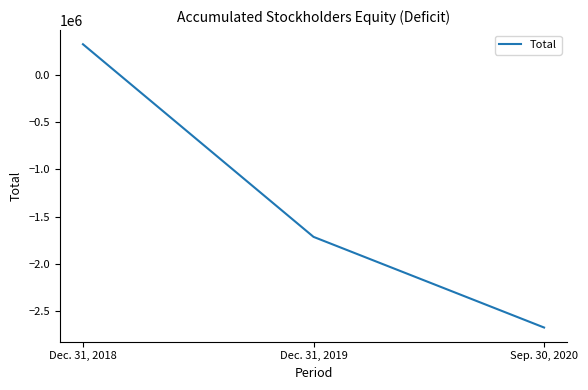

Which label corresponds to the largest value in the chart?

Dec. 31, 2018